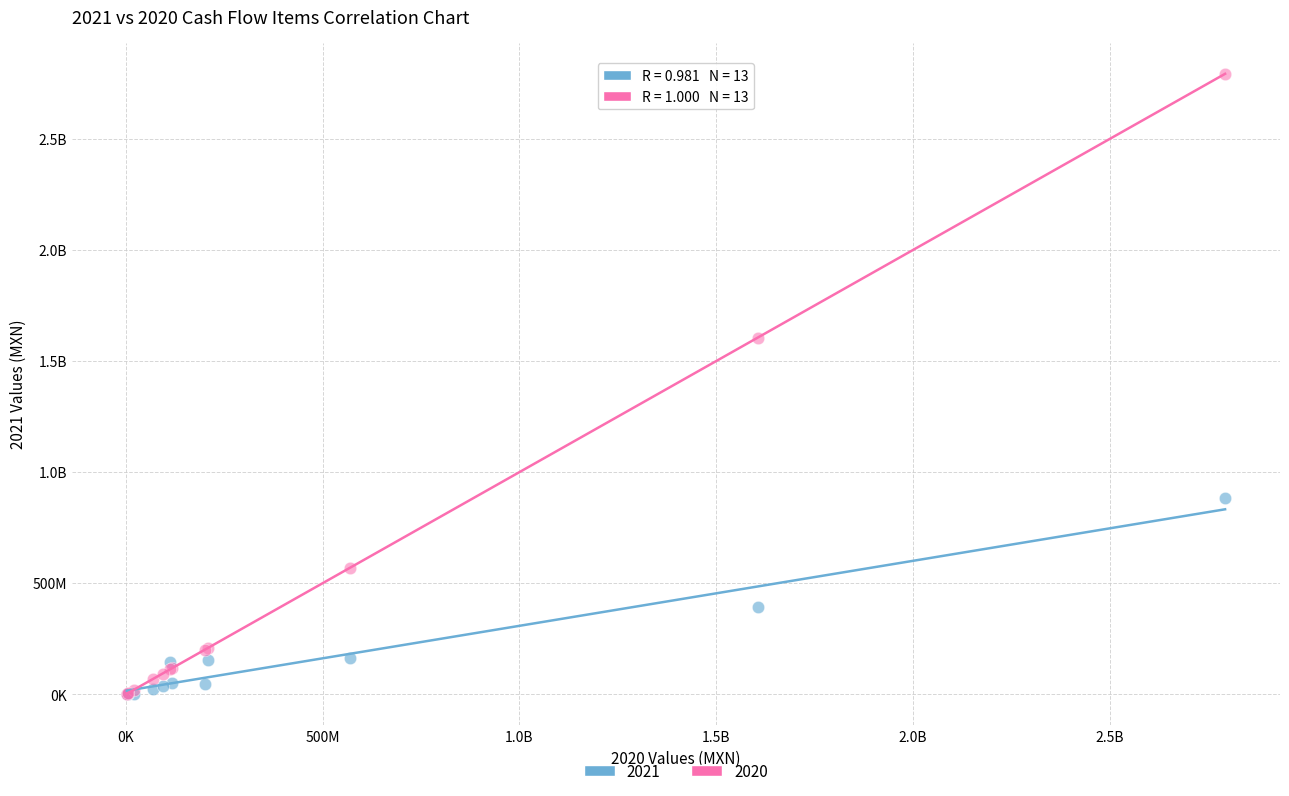

What are all the series names shown in the legend?

2021, 2020